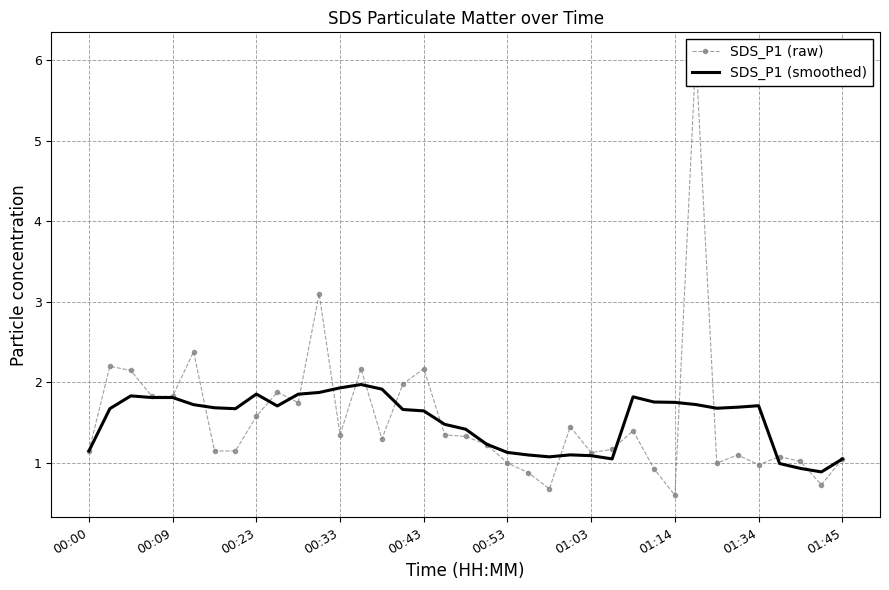

What is the lowest value of the SDS_P1 (smoothed) series?

0.9